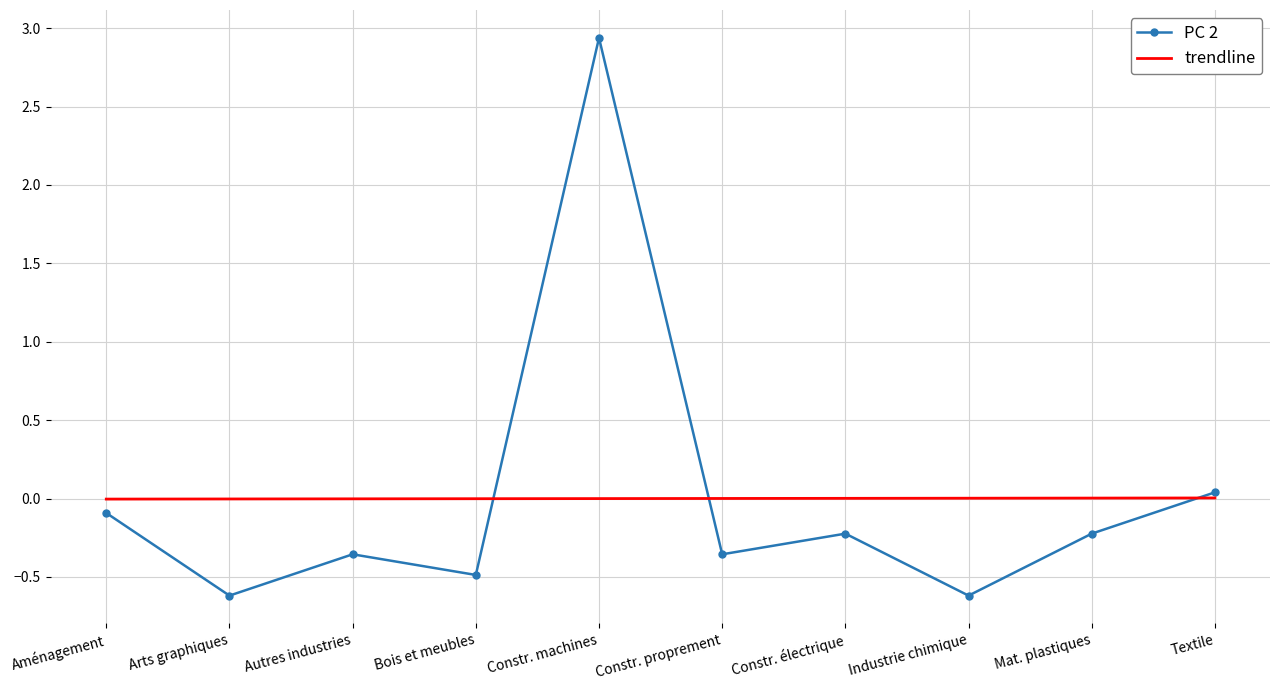

What are all the series names shown in the legend?

PC 2, trendline